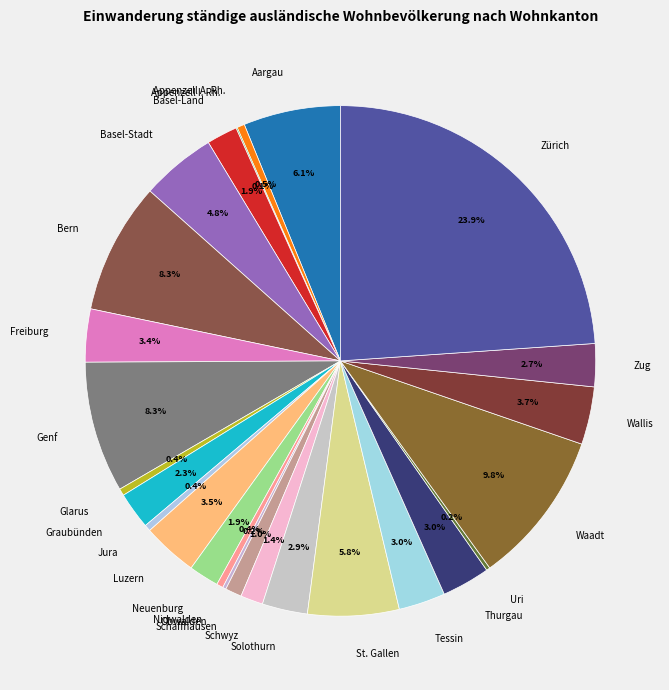

Does Freiburg account for over 50% of the chart?

No